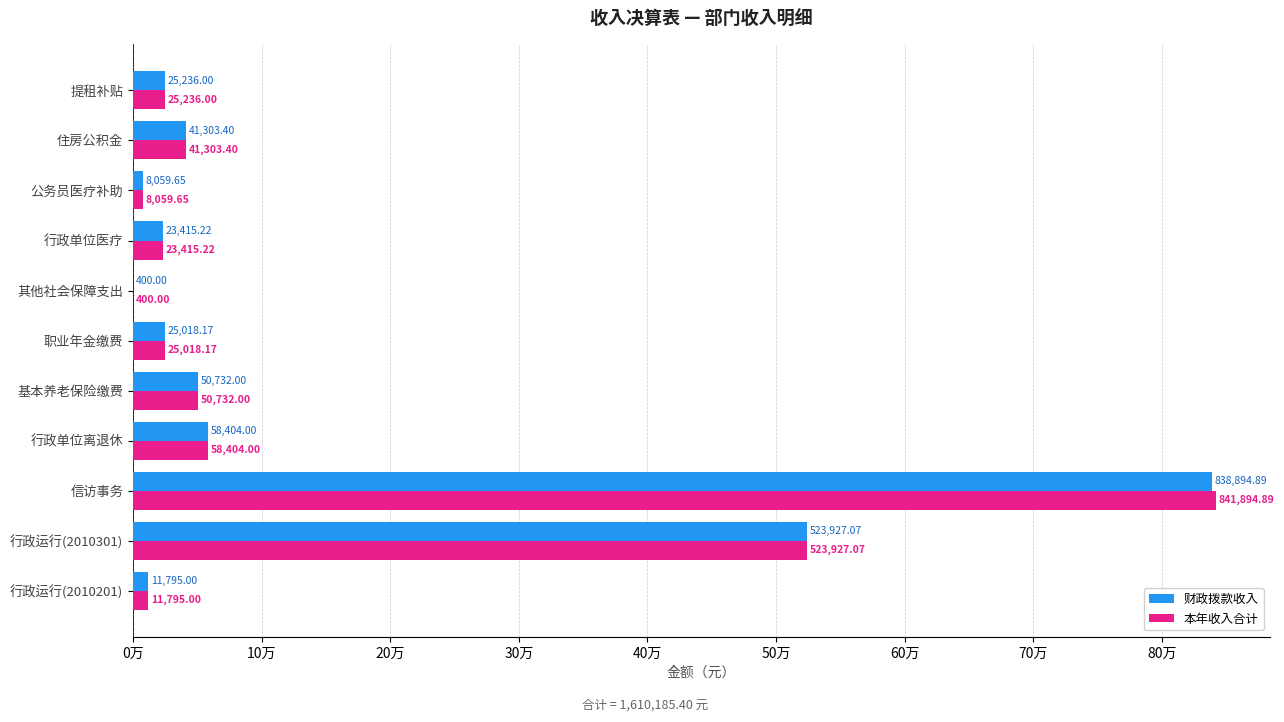

What are all the series names shown in the legend?

财政拨款收入, 本年收入合计